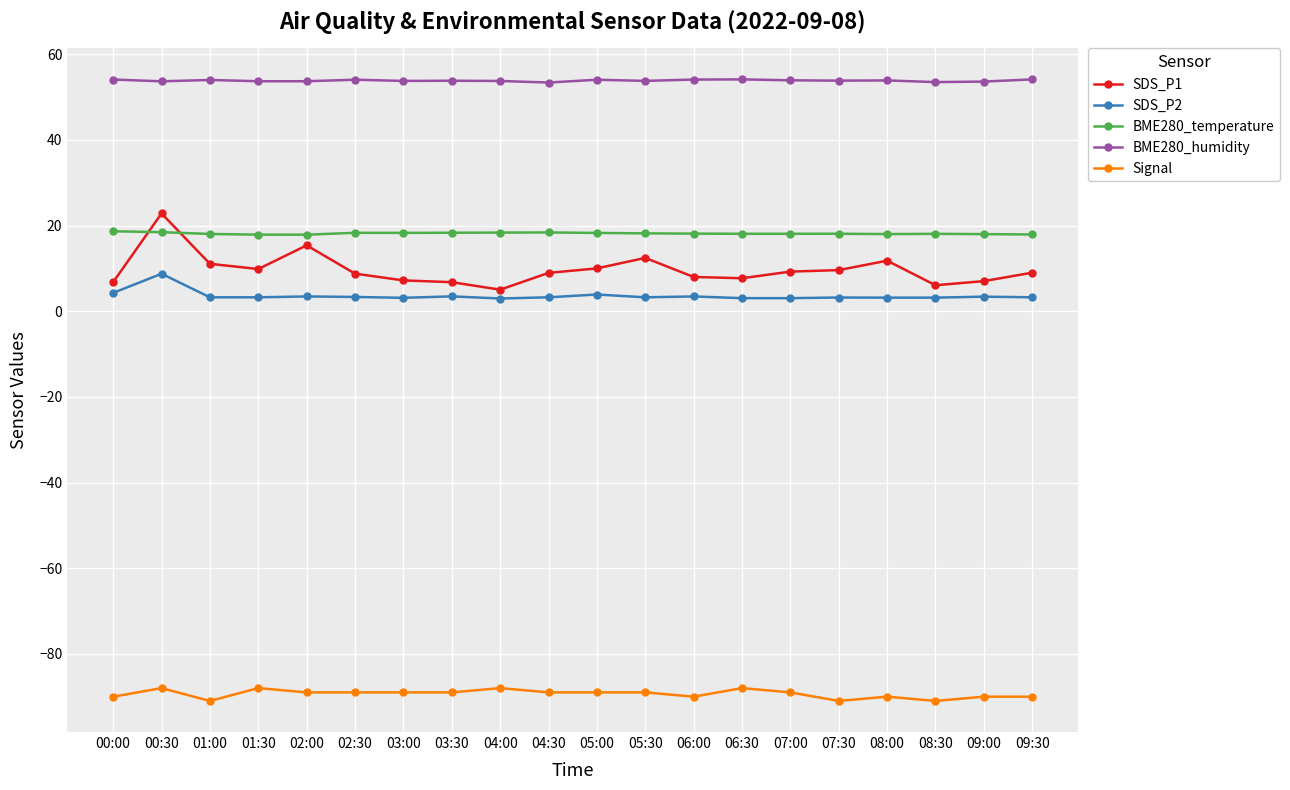

Read the BME280_humidity value at 04:30.

53.4